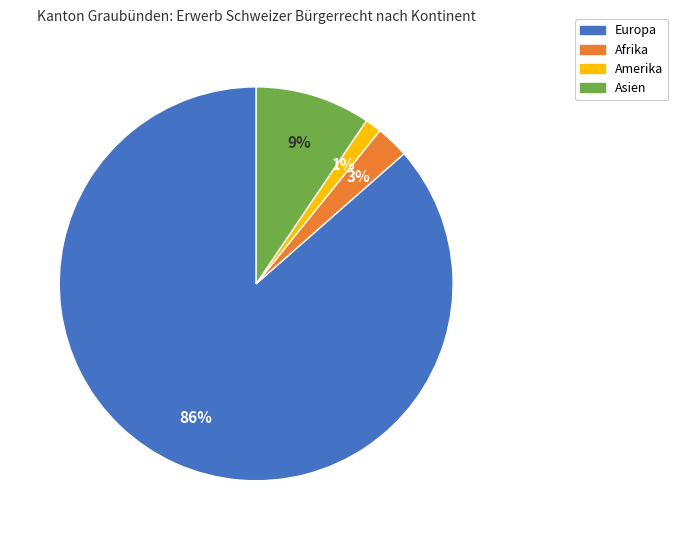

To the nearest percent, what is the combined percentage of Amerika and Europa?

88%